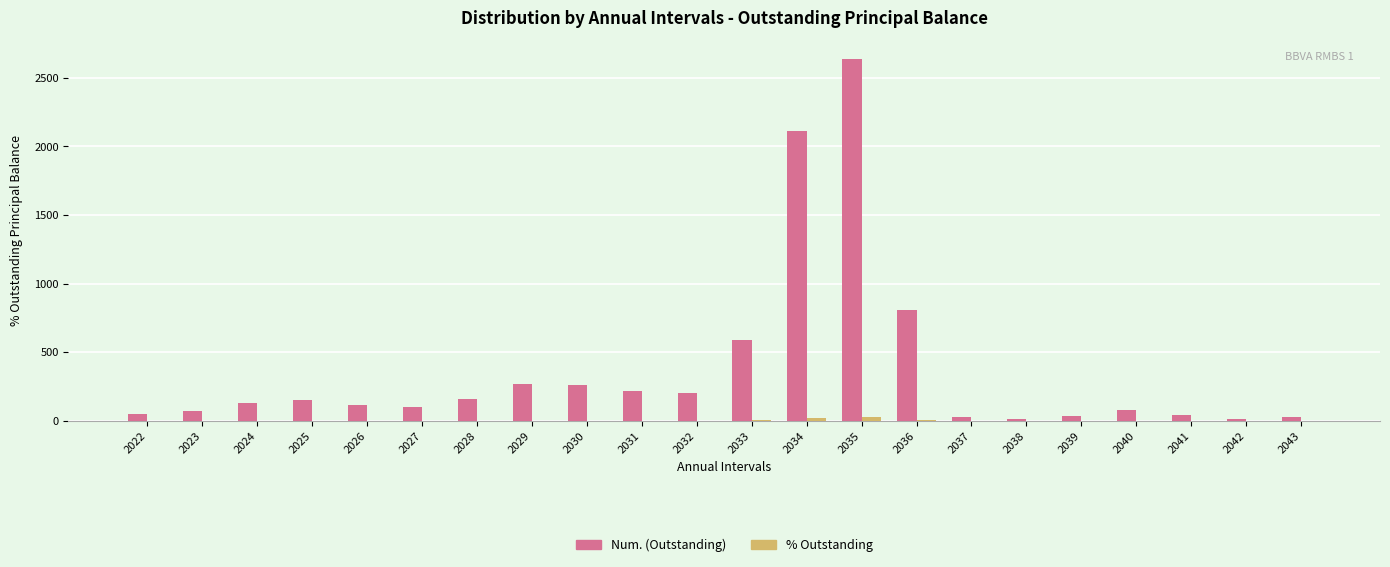

What is the maximum value shown in the chart?

2640.0